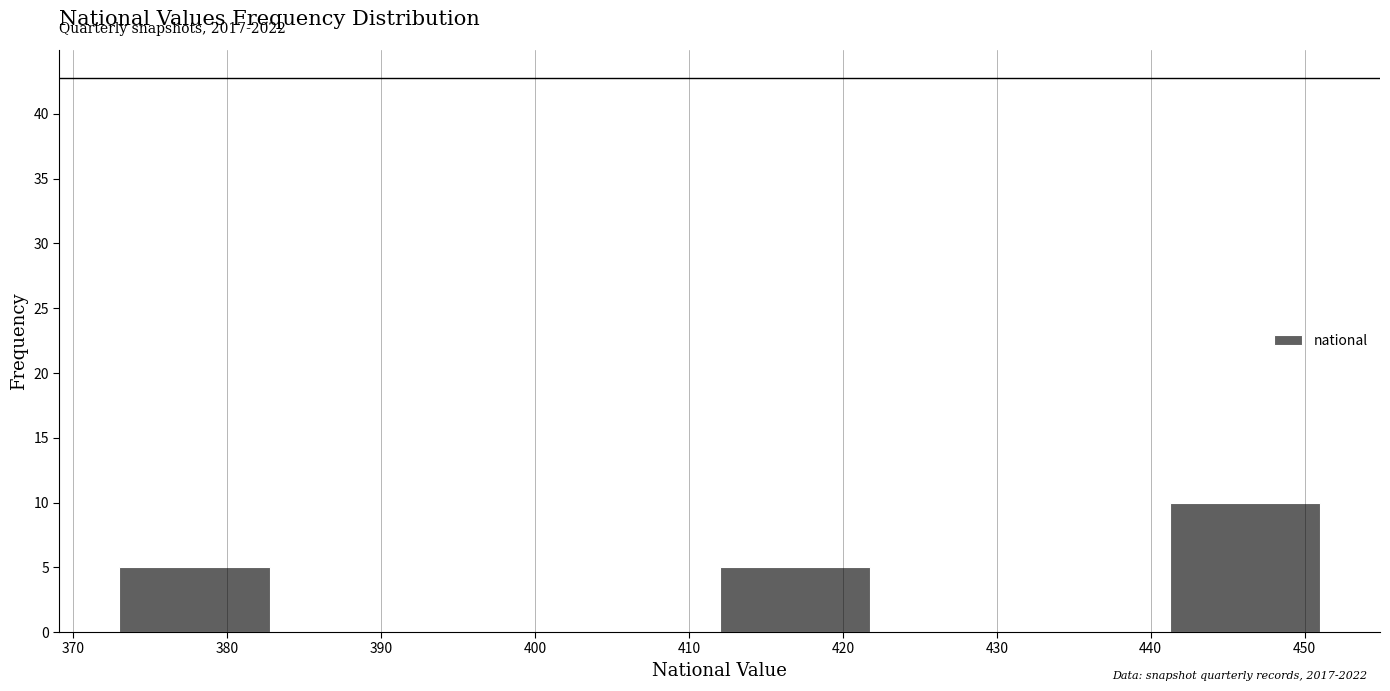

Which range on the x-axis has the tallest bar?

441 to 451